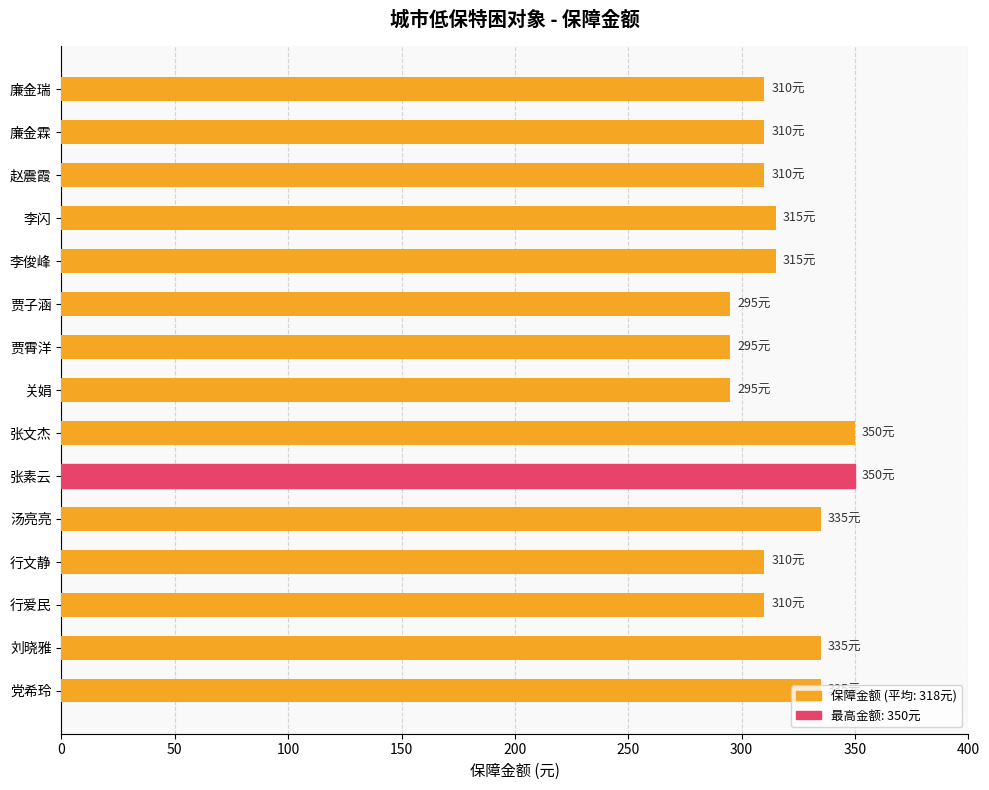

What is the difference between the maximum and minimum values?

55